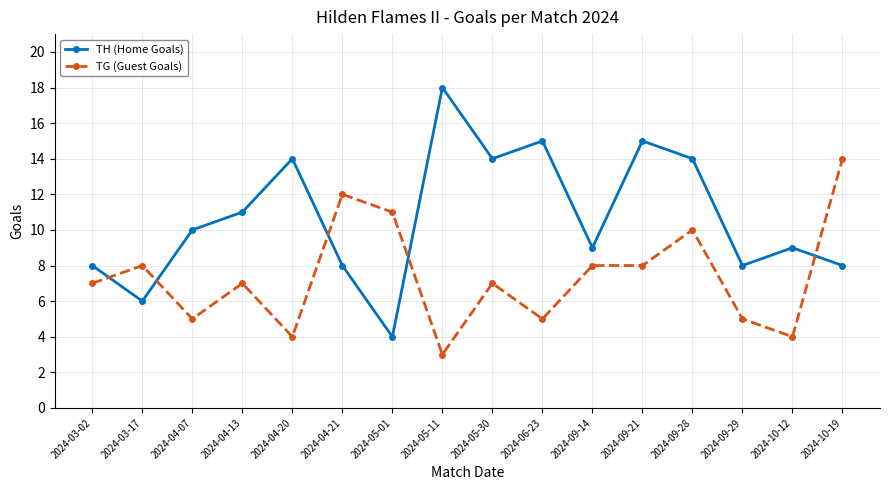

How many categories are shown in the chart?

16